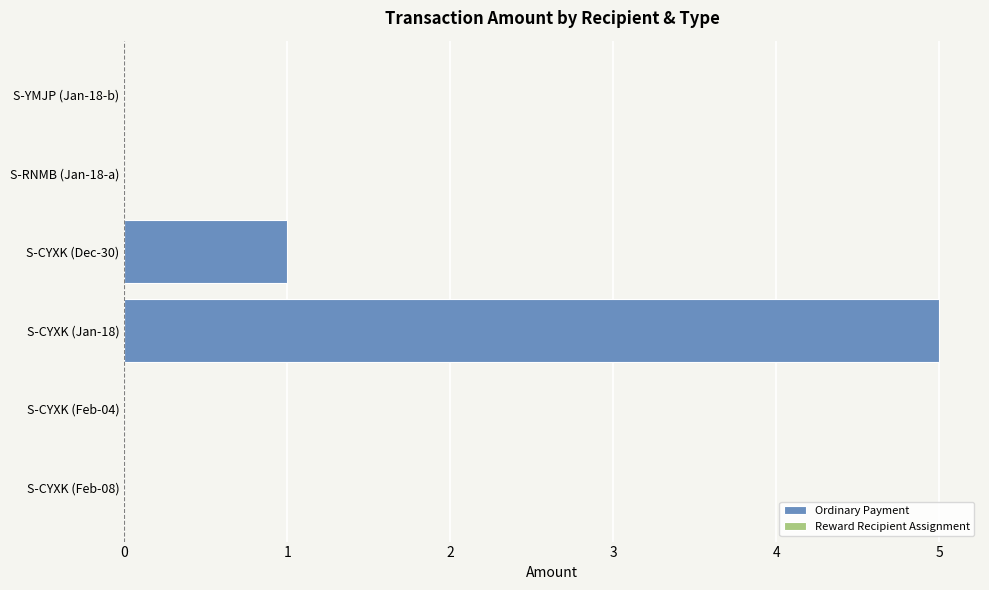

What is the greatest value displayed?

5.0